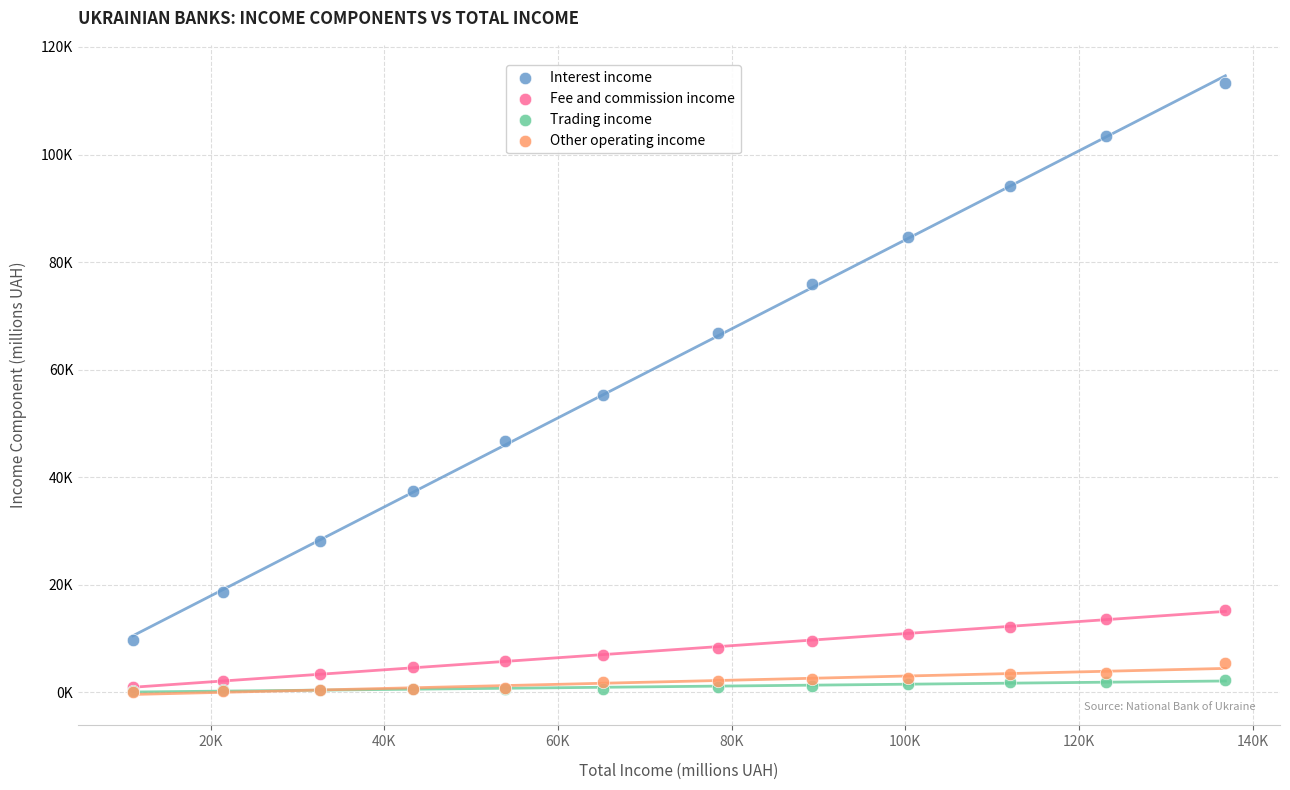

Which series reaches the maximum Y coordinate?

Interest income